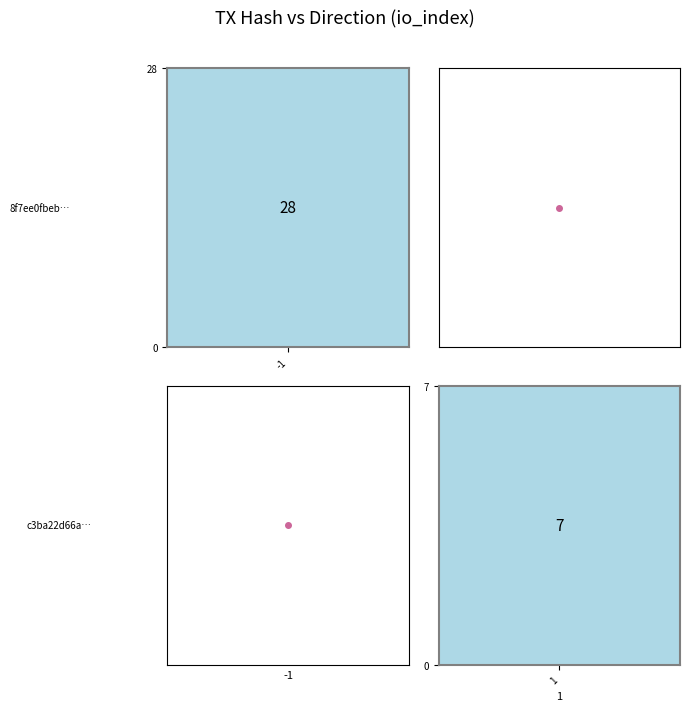

The 8f7ee0fbeb8261684166858baf4a1f2a793a719 series shows 0 at direction. True or false?

False